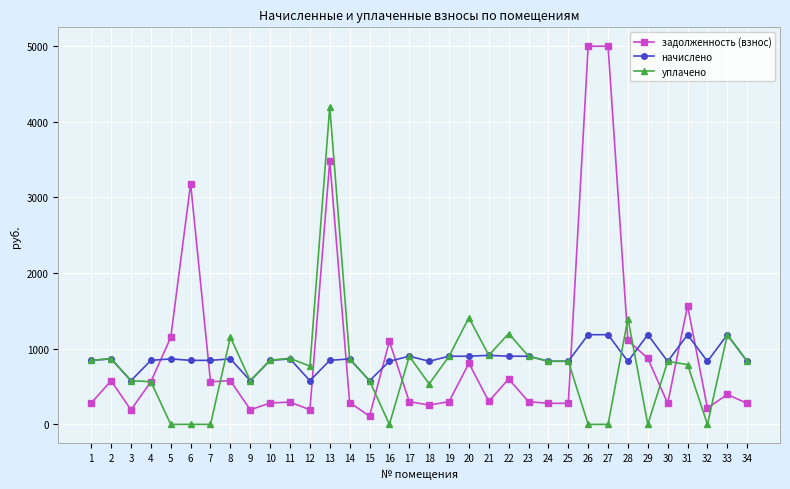

What is the difference between the уплачено values at 6 and 9?

577.2